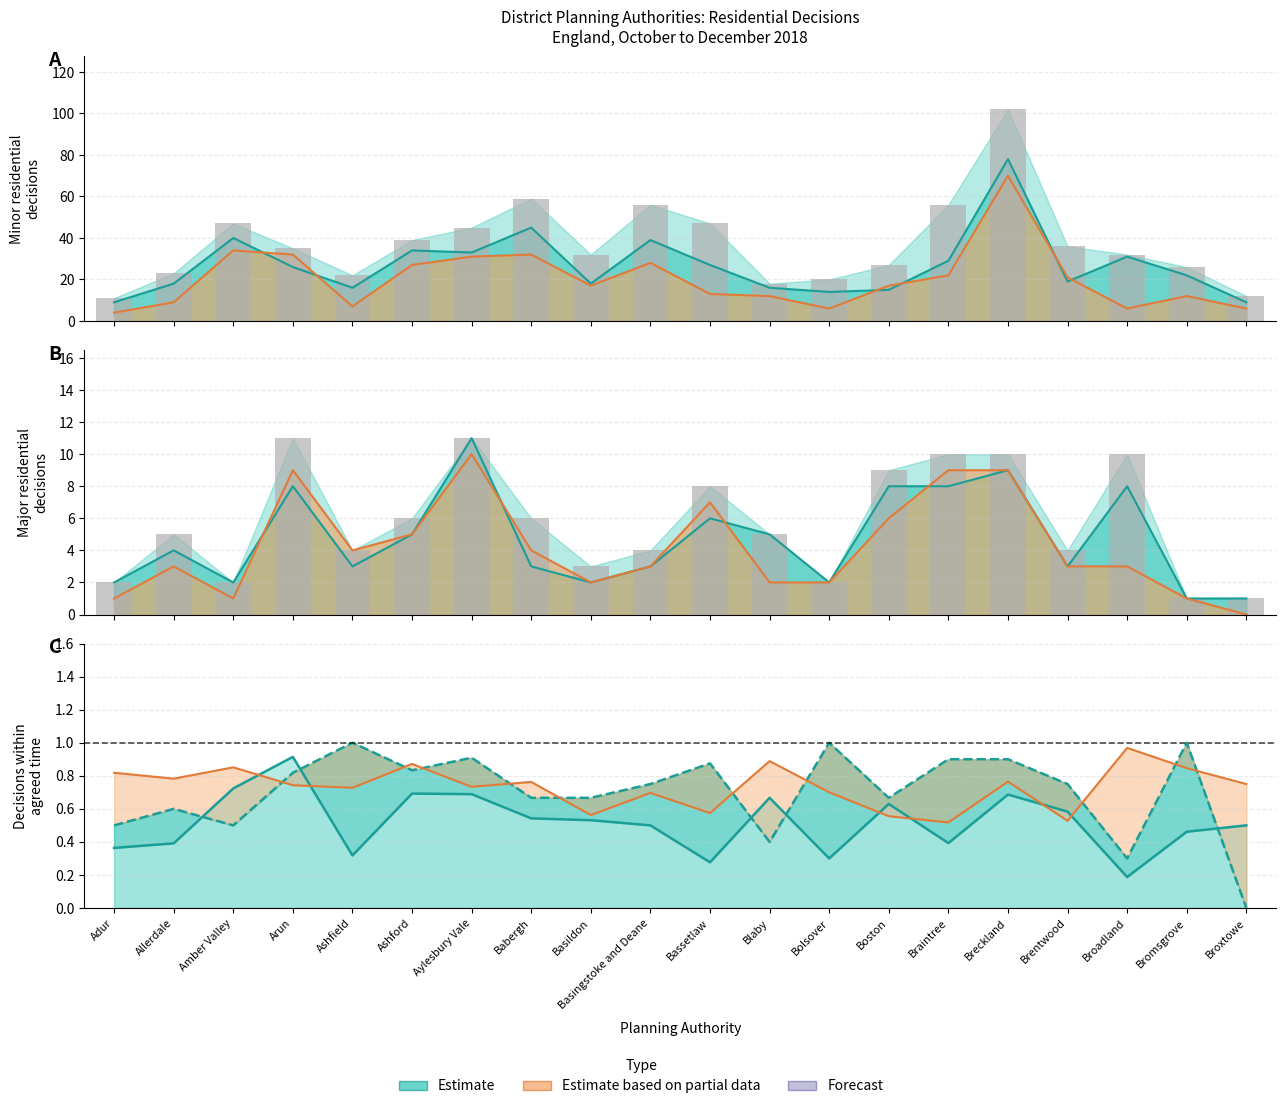

What is the lowest value of the Decisions within time (minor) series?

4